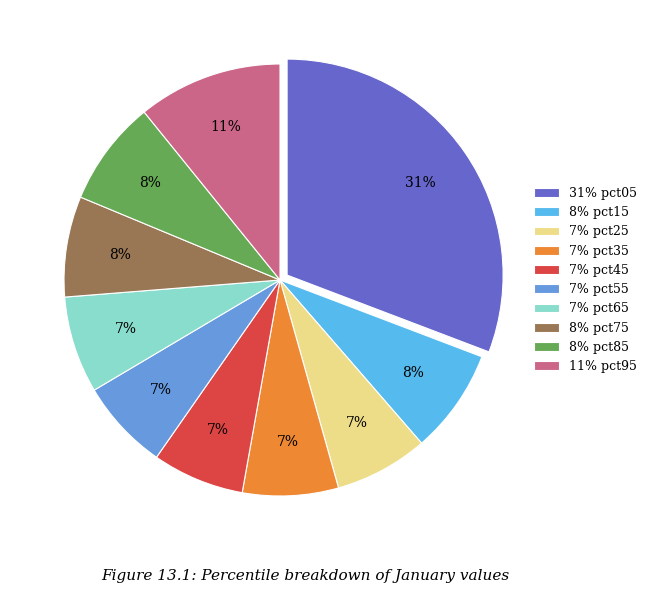

Which category has the biggest portion of the pie?

31% pct05